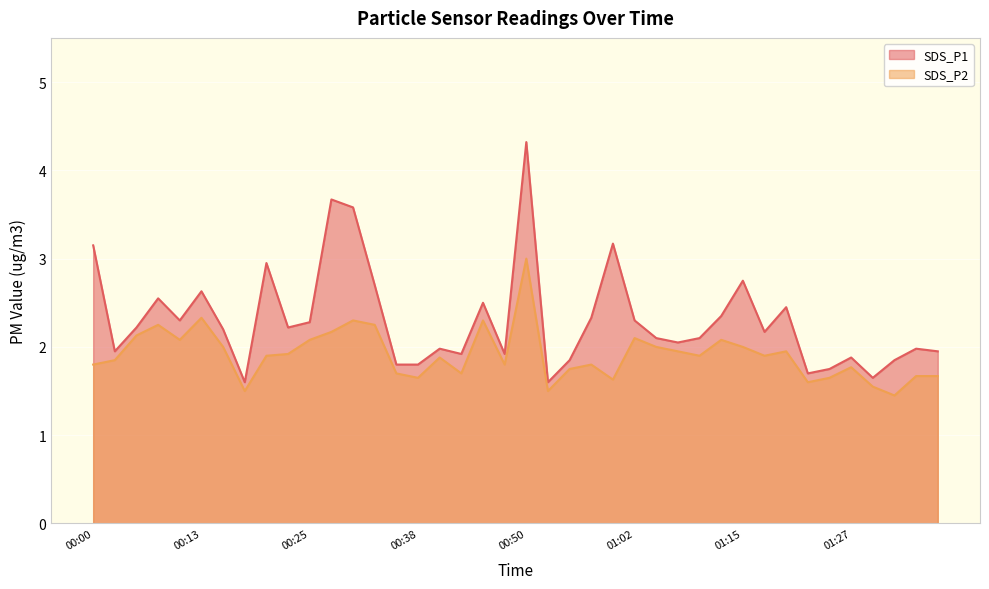

At which label is SDS_P1 closest to 2?

00:40